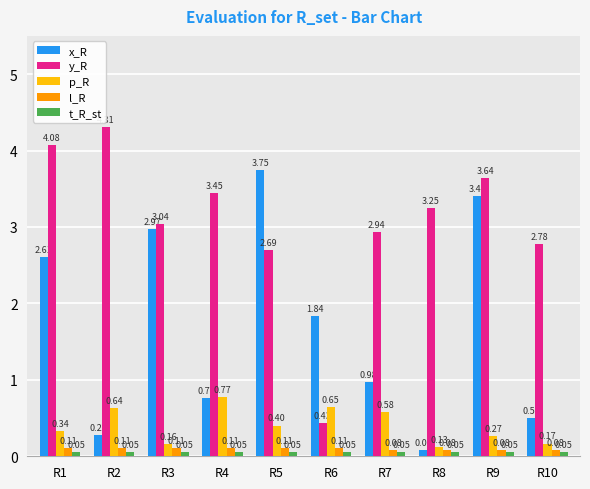

What is the average value of the y_R series?

3.1